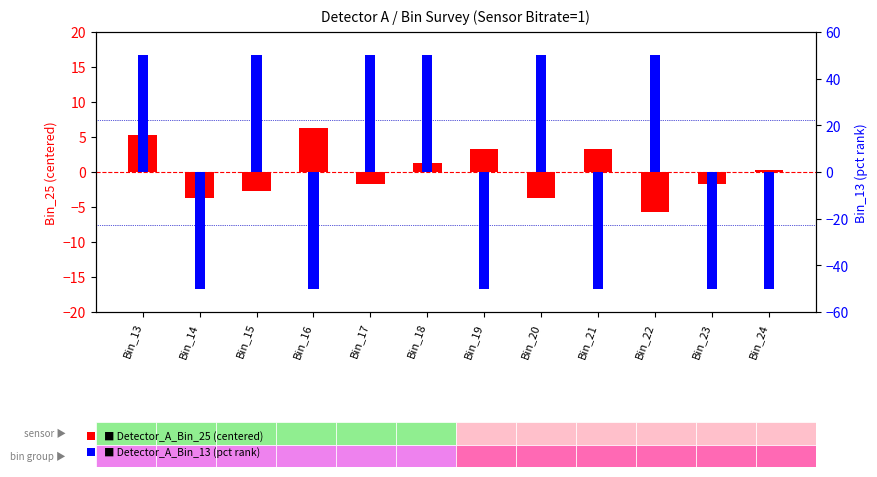

What is the difference between the maximum and minimum values in the Detector_A_Bin_25 series?

12.0